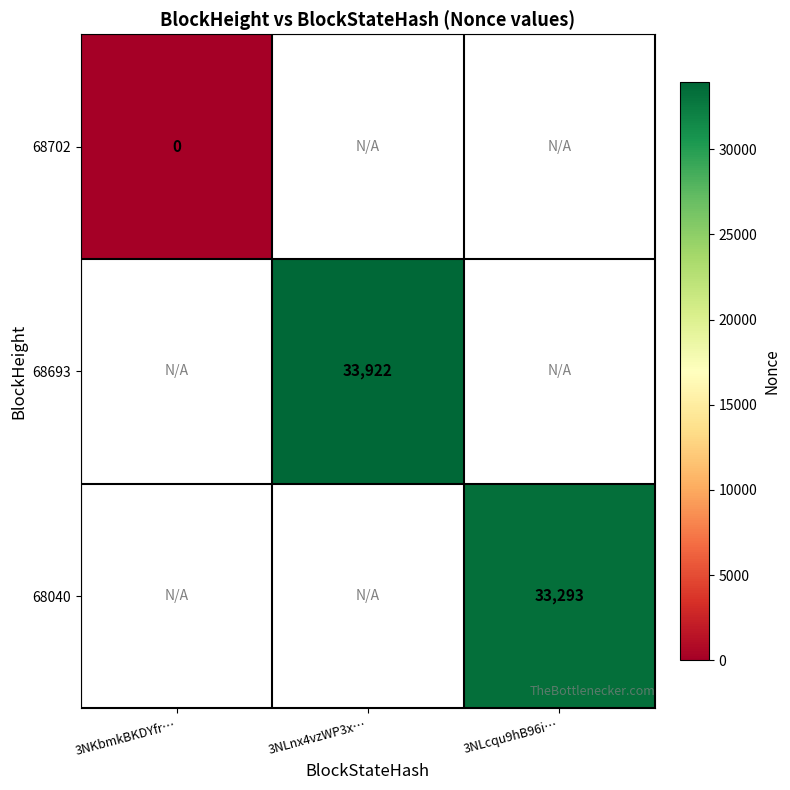

How many distinct data groups are displayed?

3